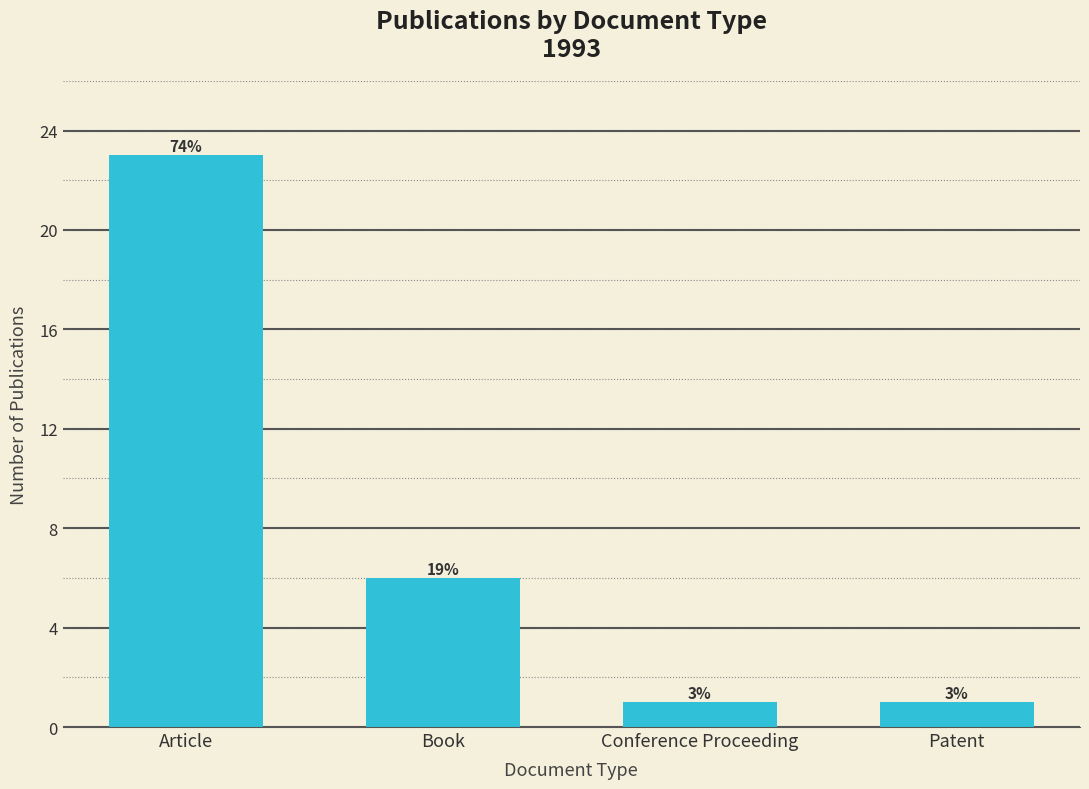

Are the bars horizontal?

No